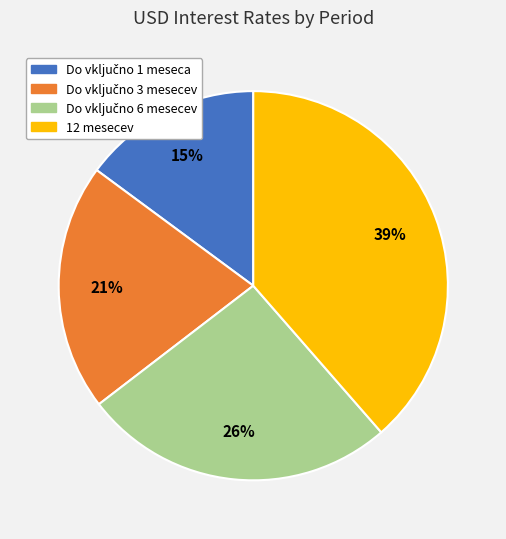

To the nearest percent, what percentage of the pie is 12 mesecev?

39%